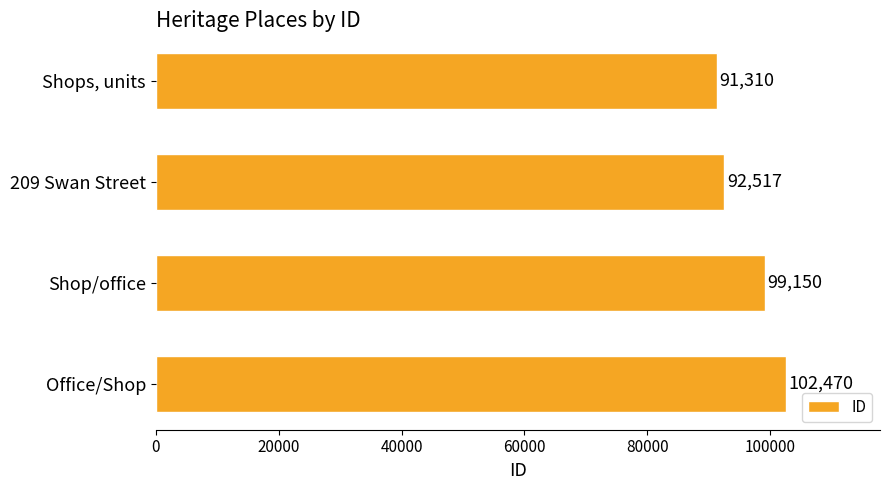

Is it true that the value at 209 Swan Street is 92517?

True